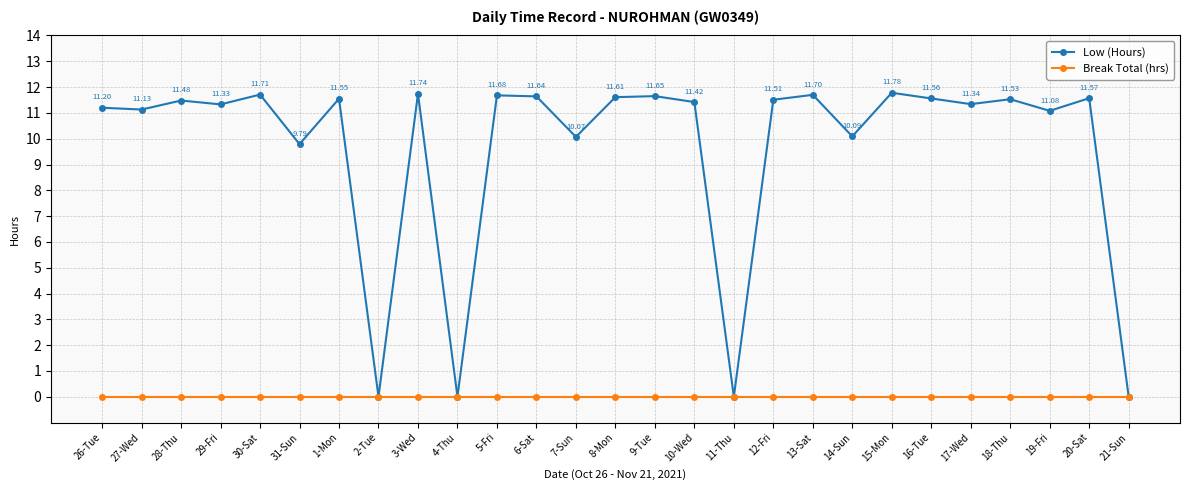

What is the spread (max minus min) of values at 17-Wed?

11.3